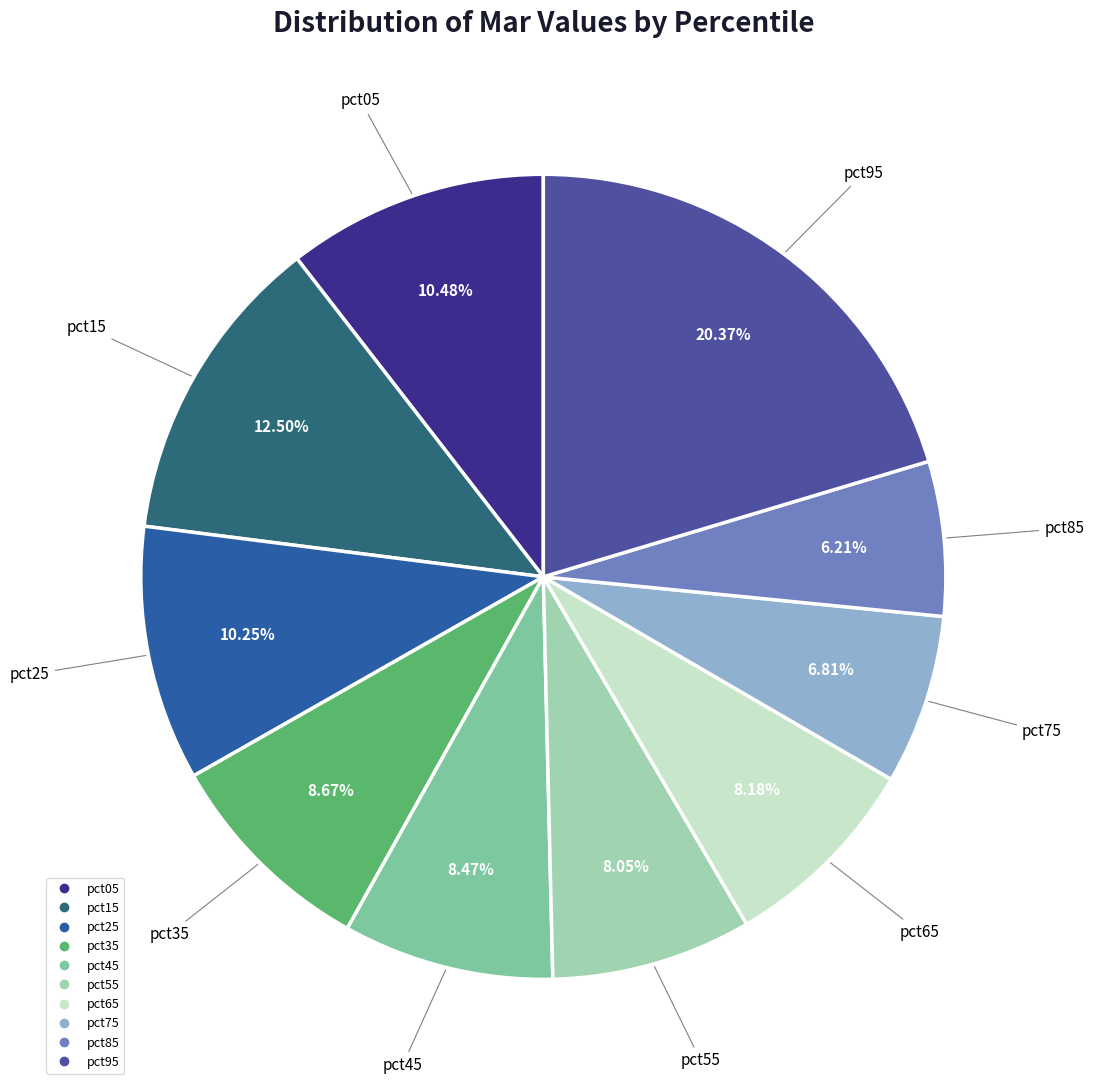

Between pct55 and pct15, which is larger?

pct15